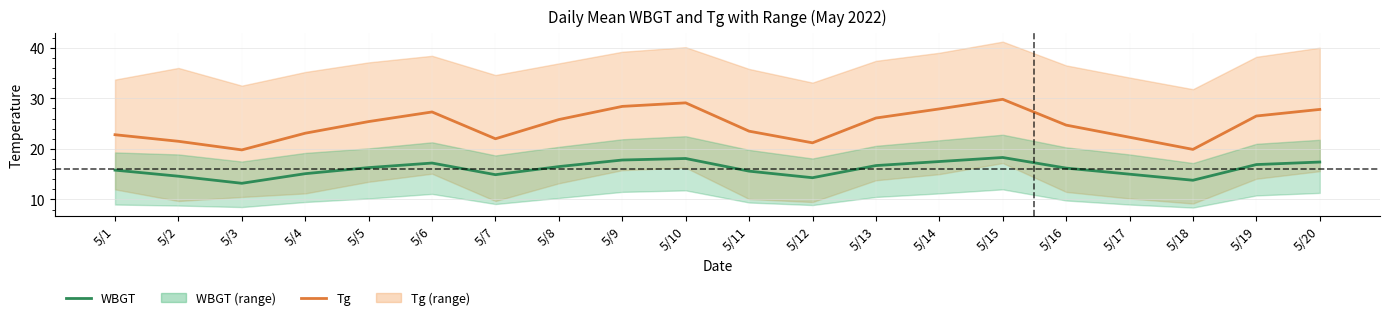

True or false: Tg has a value of 27.9 at 5/14.

True